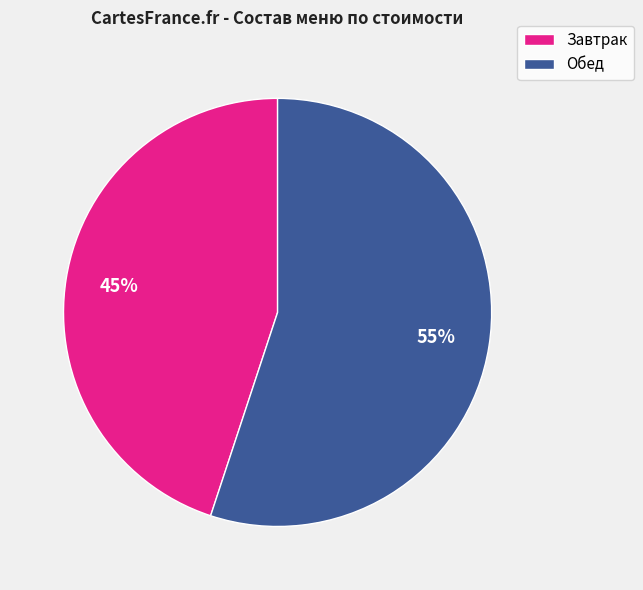

To the nearest percent, what is the average slice percentage?

50%